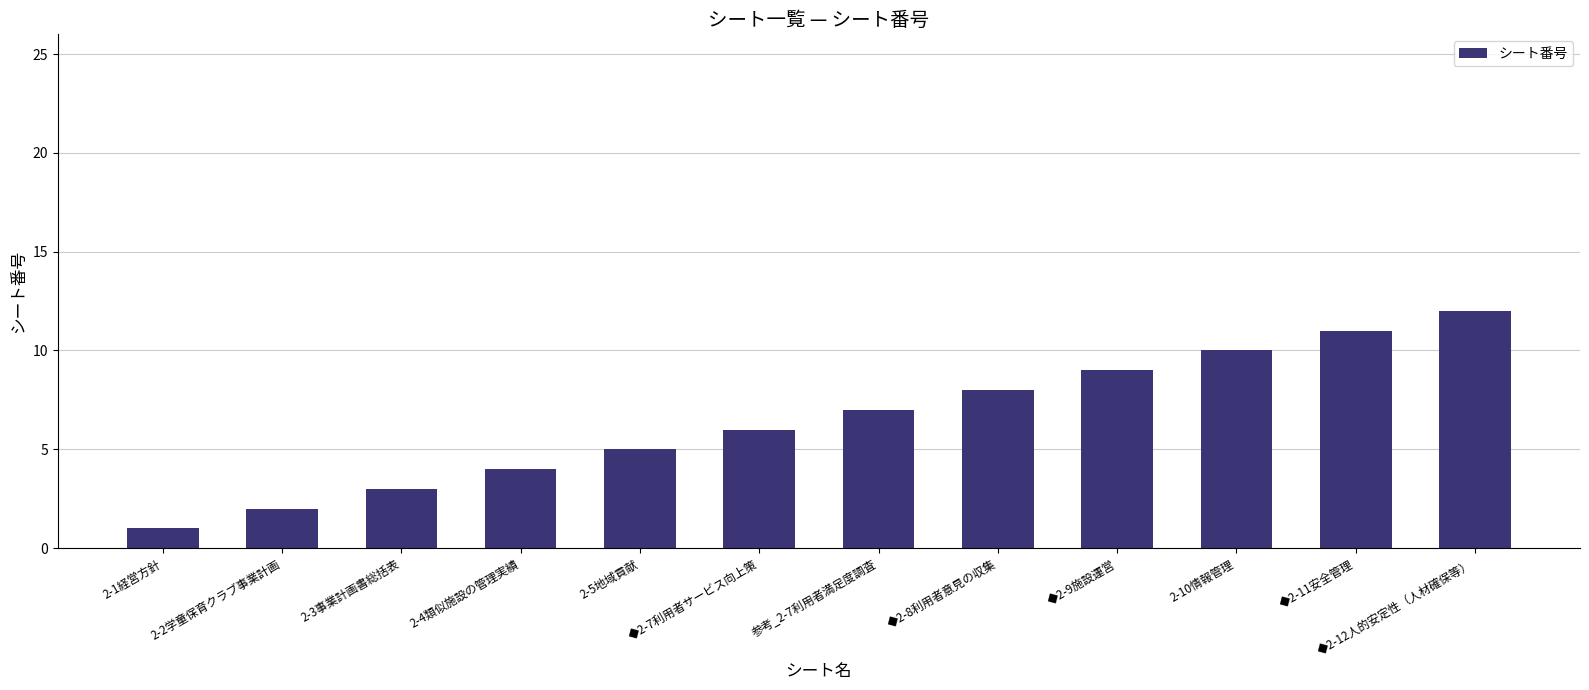

What is the sum of the values at ◆2-7利用者サービス向上策 and ◆2-11安全管理?

17